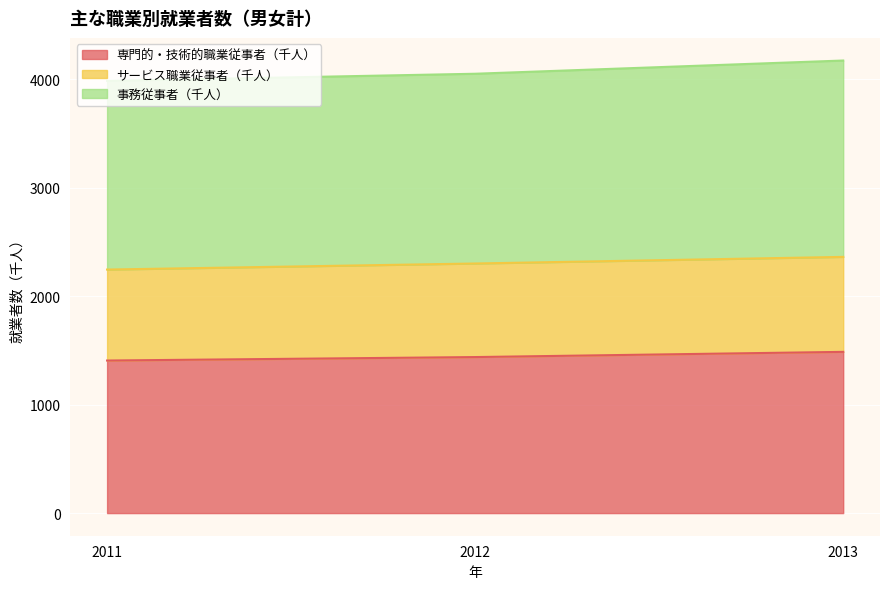

True or false: 専門的・技術的職業従事者（千人） has a value of 1487 at 2013.

True